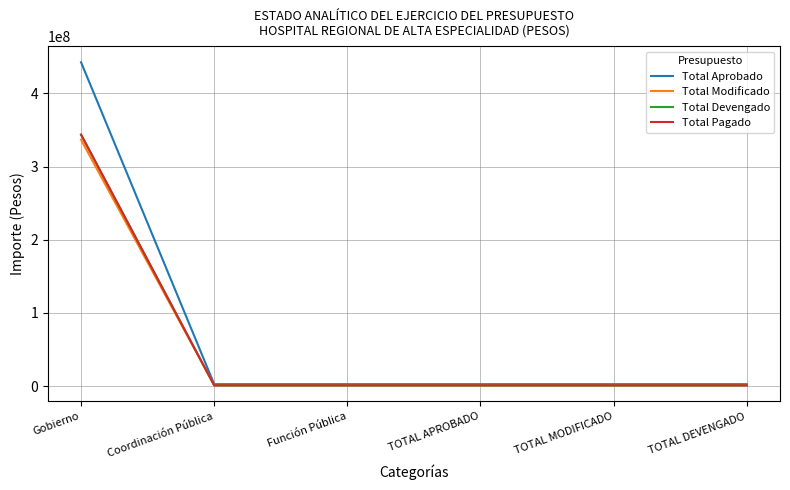

Does the chart have visible grid lines?

Yes